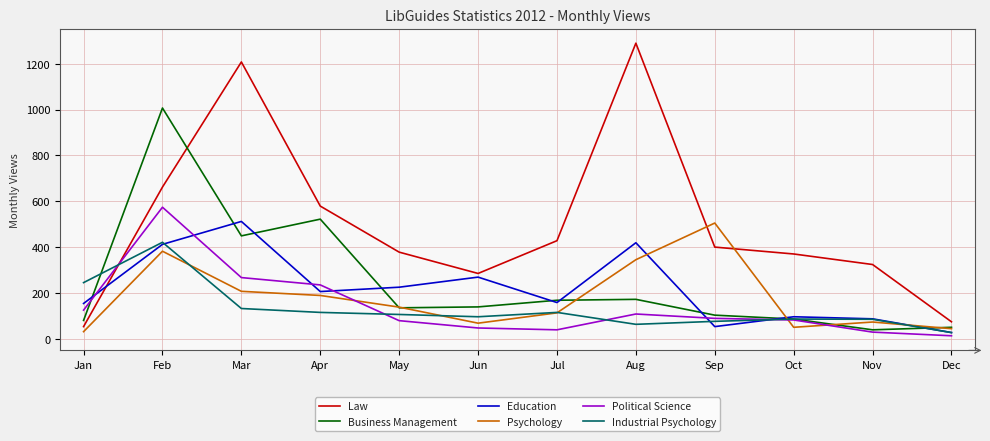

Does the chart have visible grid lines?

Yes